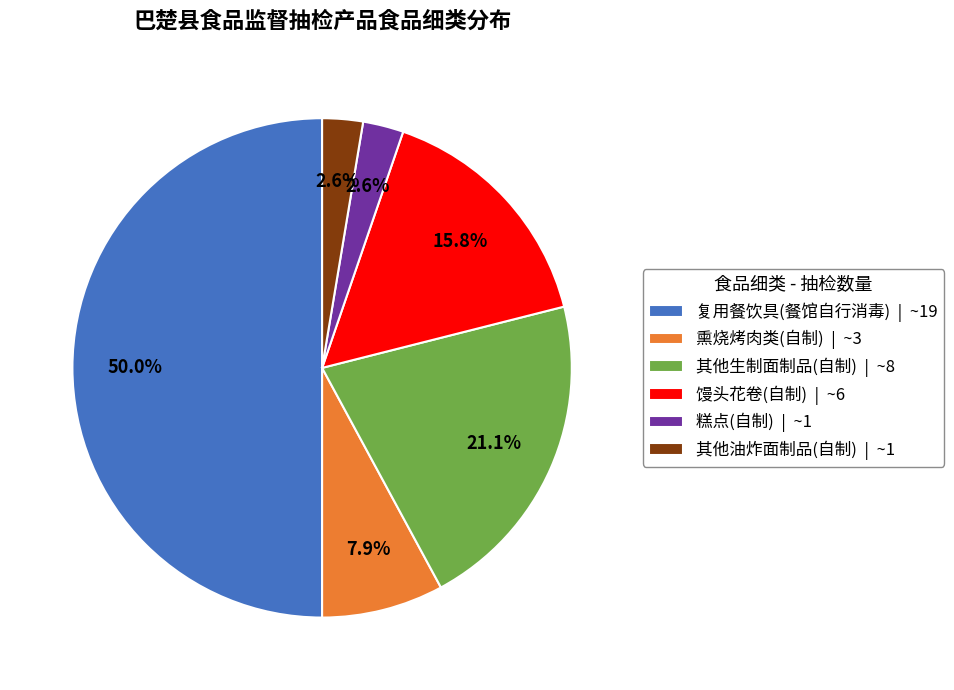

To the nearest percent, what percentage of the pie is 馒头花卷(自制)?

16%